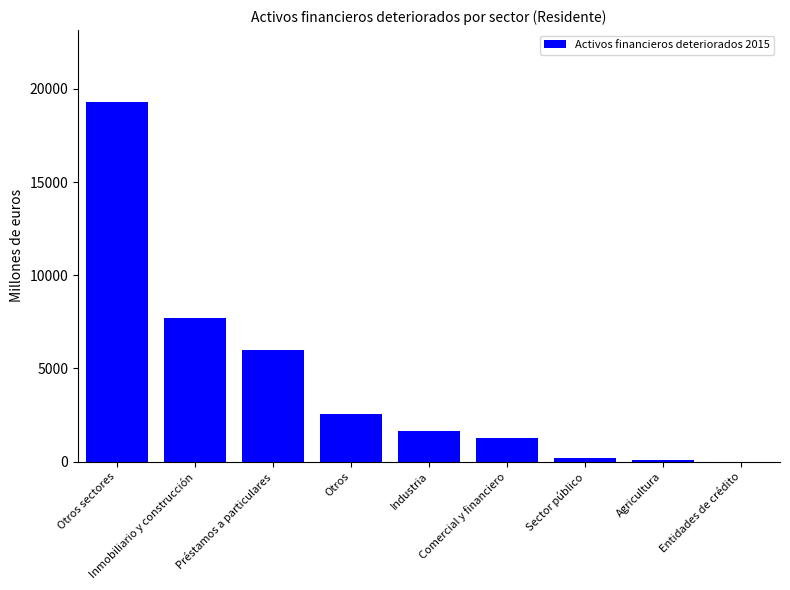

Is it true that the value at Inmobiliario y construcción is 7732.3?

True